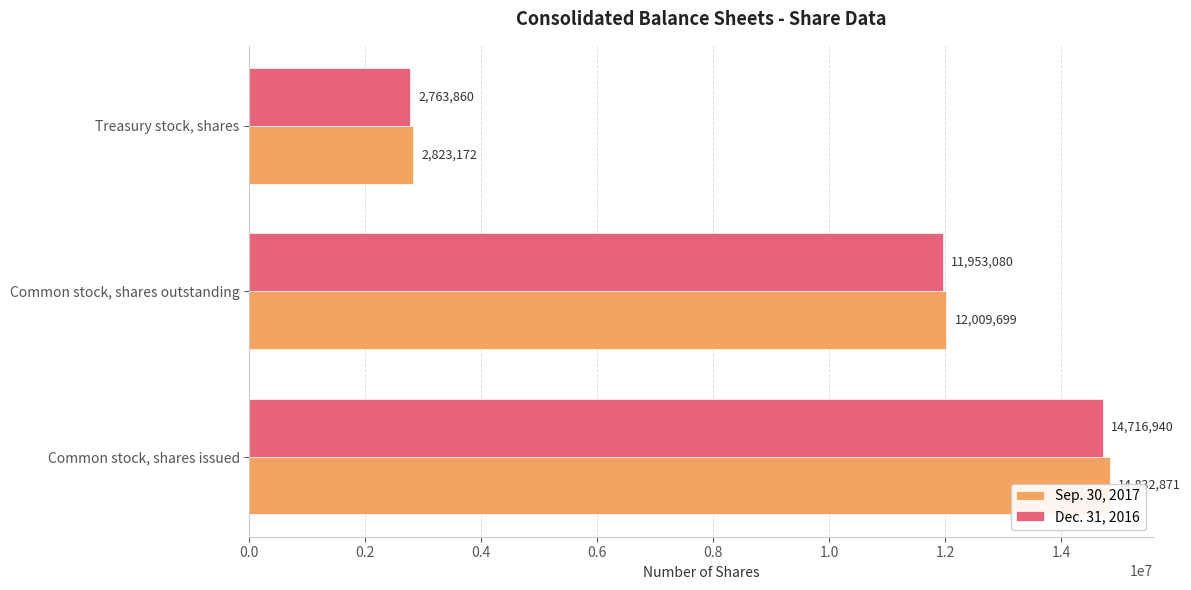

Are the bars horizontal?

Yes